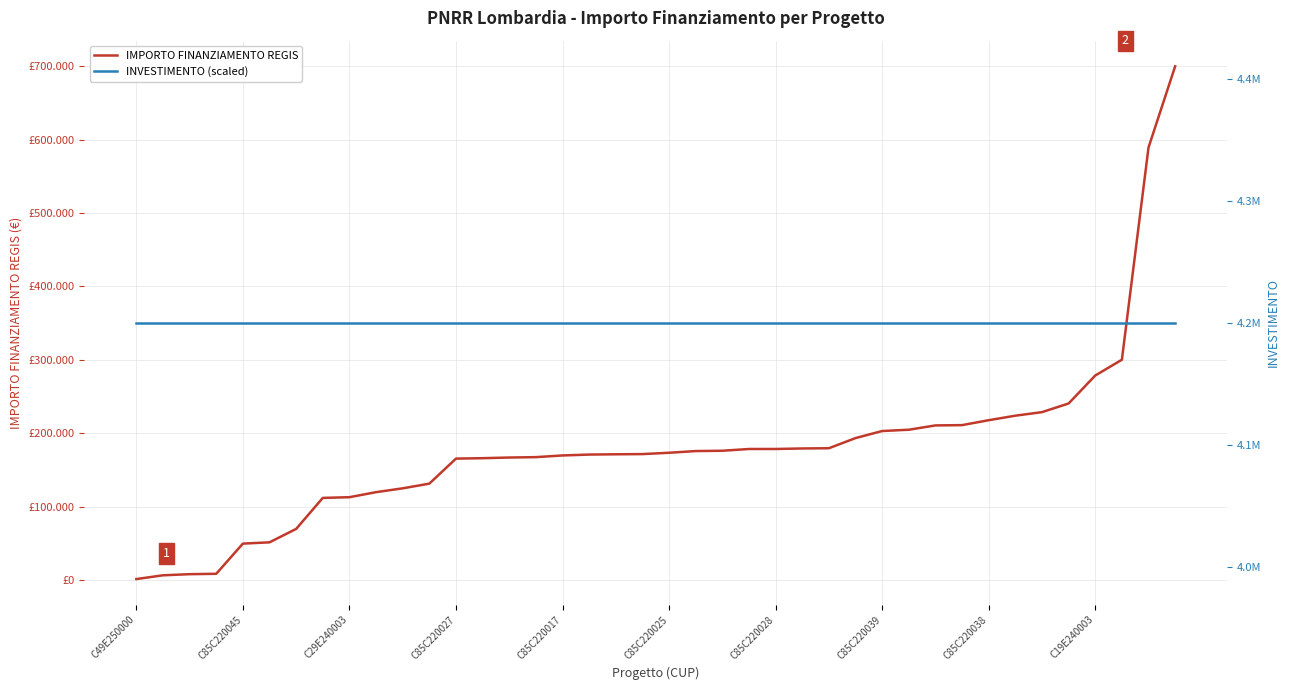

Between C85C220039 and 36, which series saw the biggest shift?

IMPORTO FINANZIAMENTO REGIS